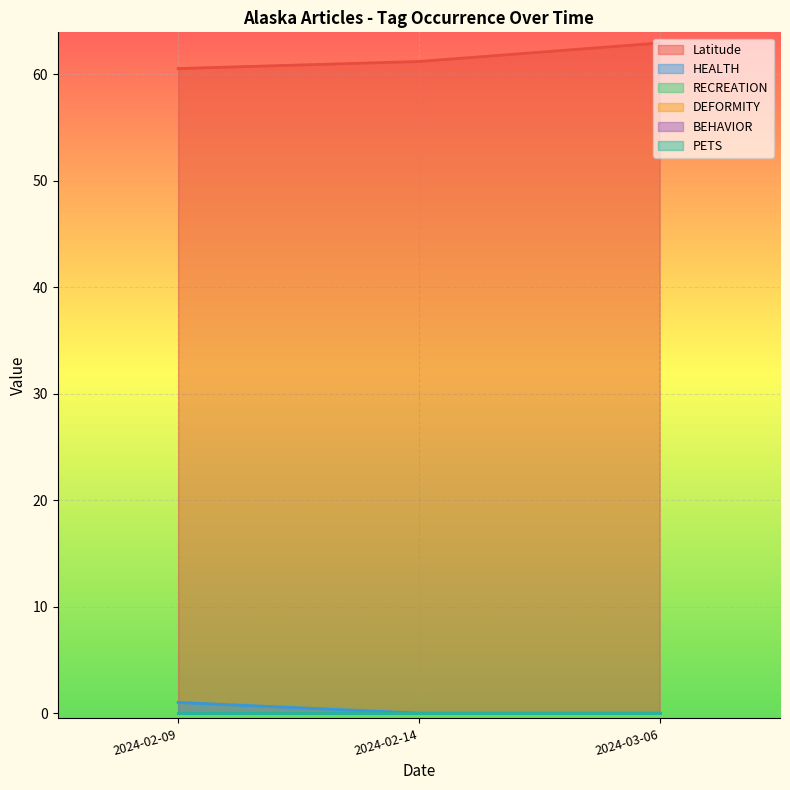

Which has a higher value, 2024-02-14 or 2024-02-09?

2024-02-14